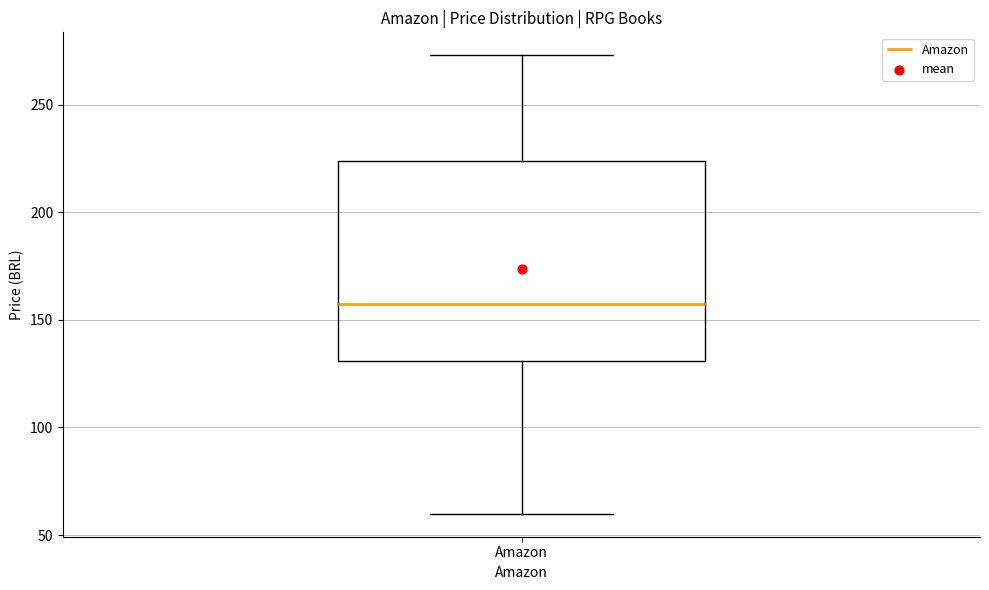

Transcribe this box plot: give where the median line is, the range the box spans, and where the two whiskers end, as read against the y-axis. The values are not printed on the chart, so give them approximately, as read against the axis.

median 155, box 130 to 225, whiskers 60 to 275